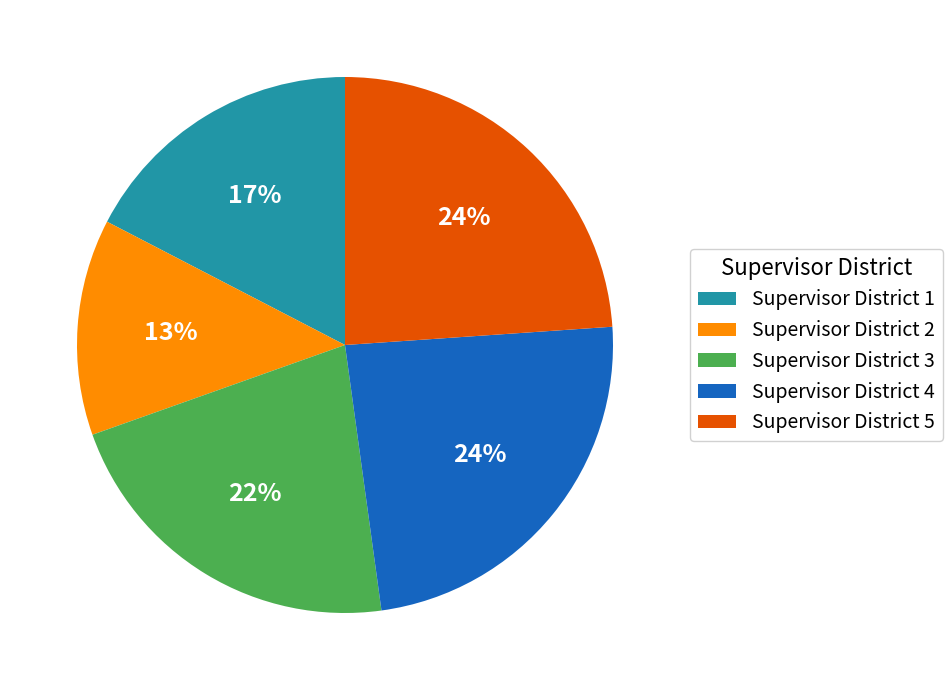

Is it true that Supervisor District 3 is 36% of the pie?

False